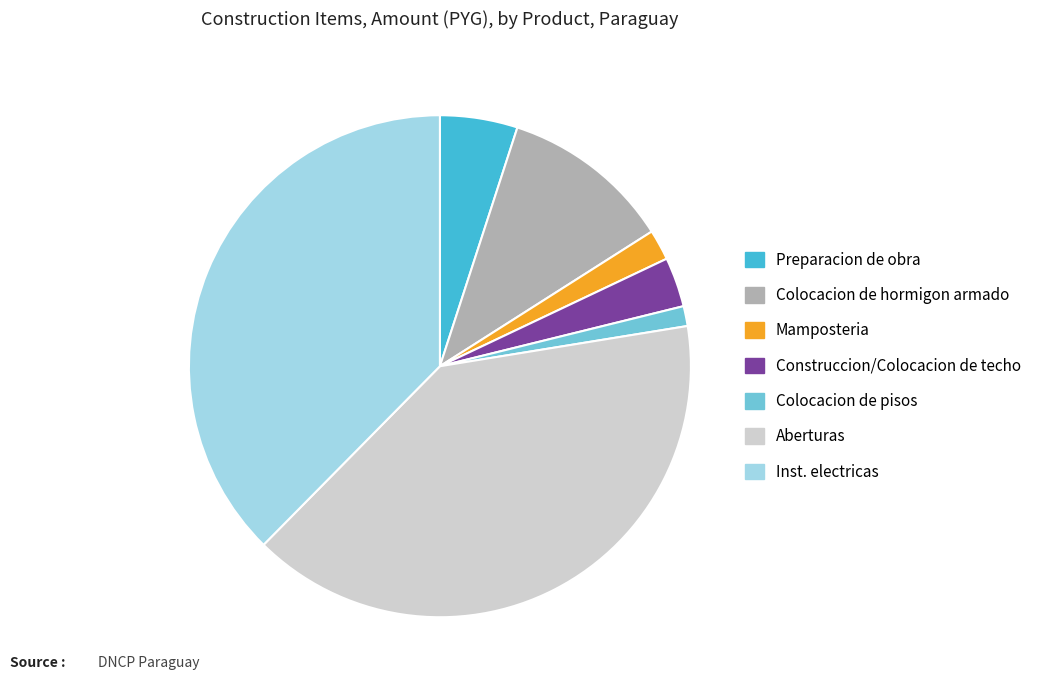

Does any single category account for the majority?

No